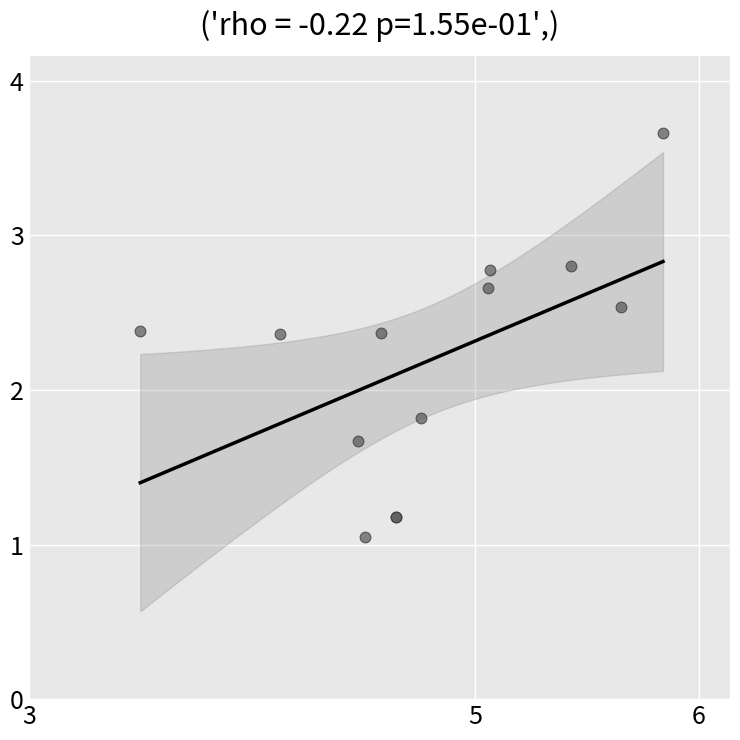

What Y value in the scatter plot is closest to 2?

1.8